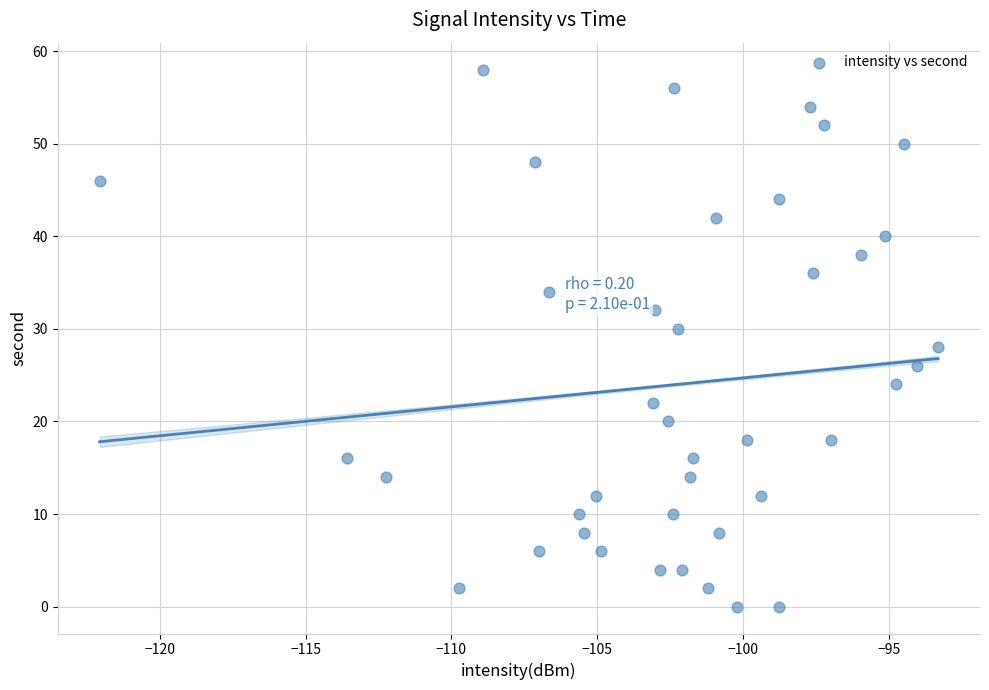

What is the range of Y values (max minus min)?

58